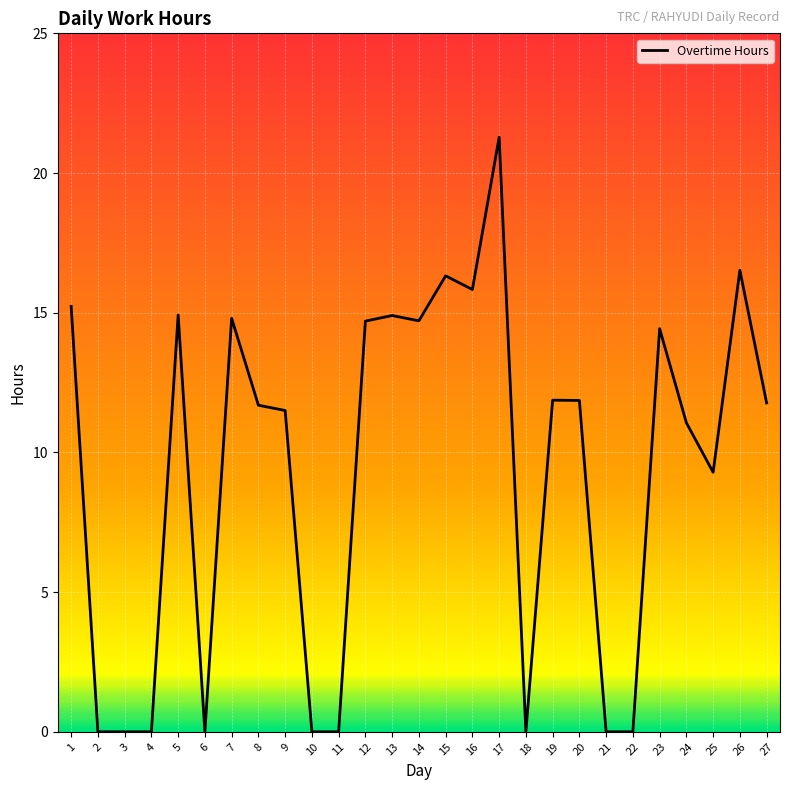

What is the greatest value displayed?

21.3